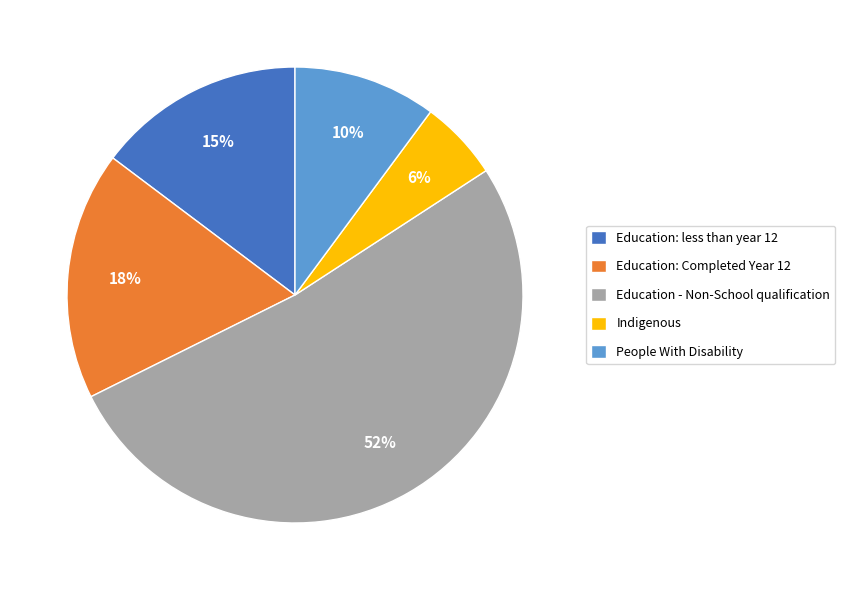

Count the number of slices in the pie.

5